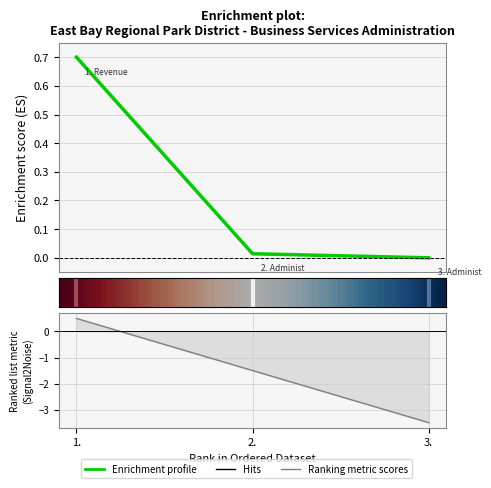

How many positive values are there?

2